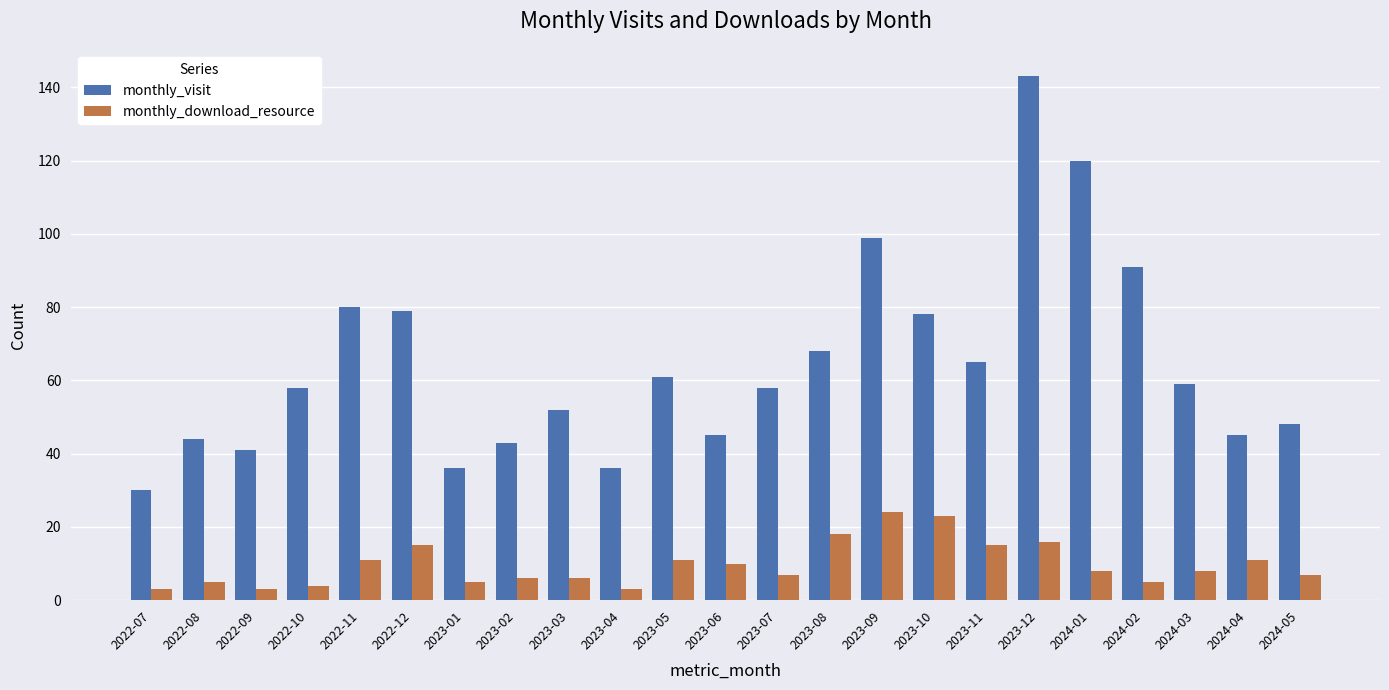

What is the value of the monthly_download_resource bar at the 20th from the left?

5